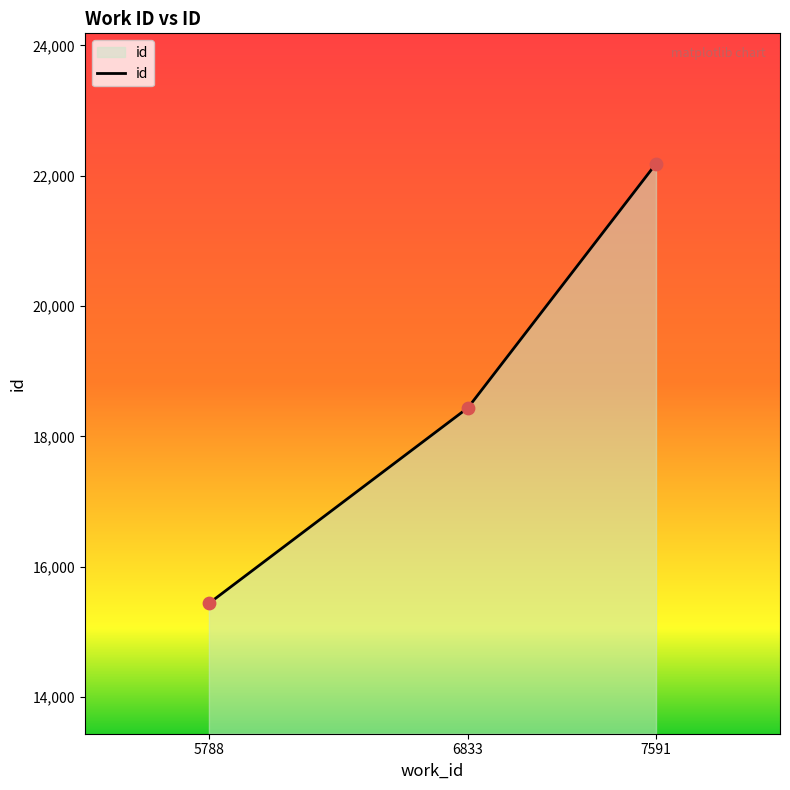

What is the change in value from 6833 to 7591?

+3745